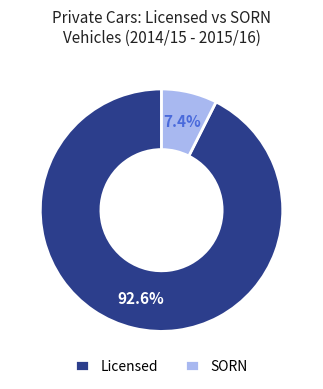

Which category has the smallest portion of the pie?

SORN